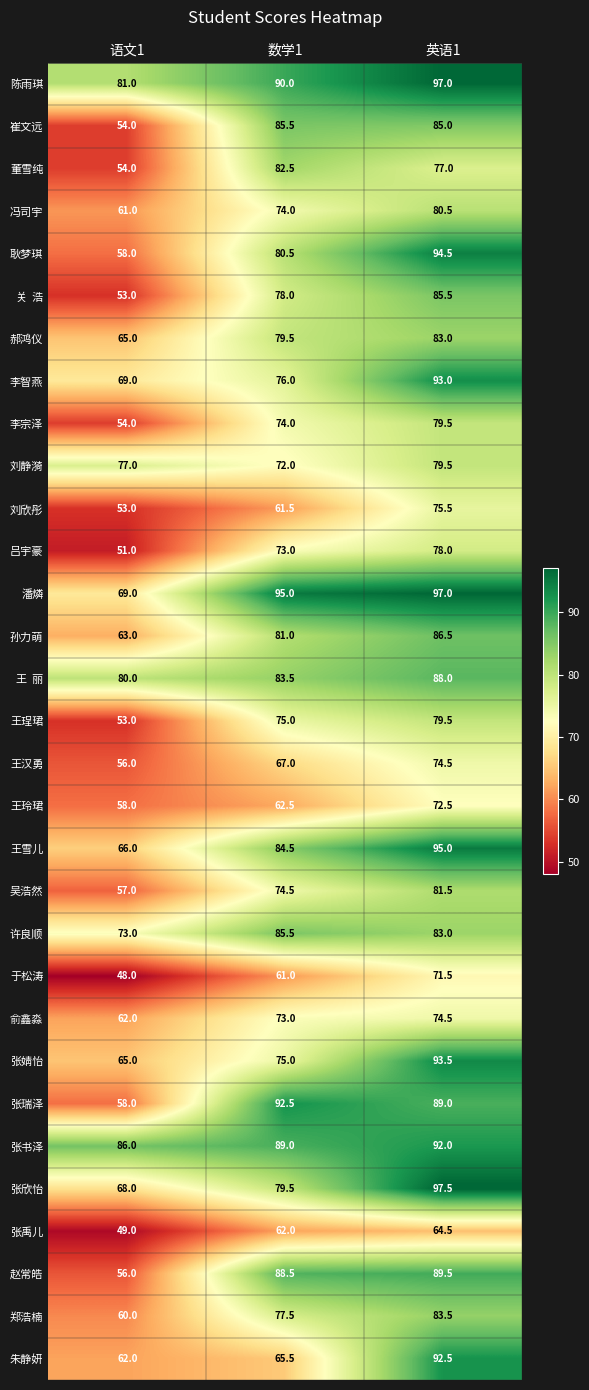

What is the highest value of the 李智燕 series?

93.0